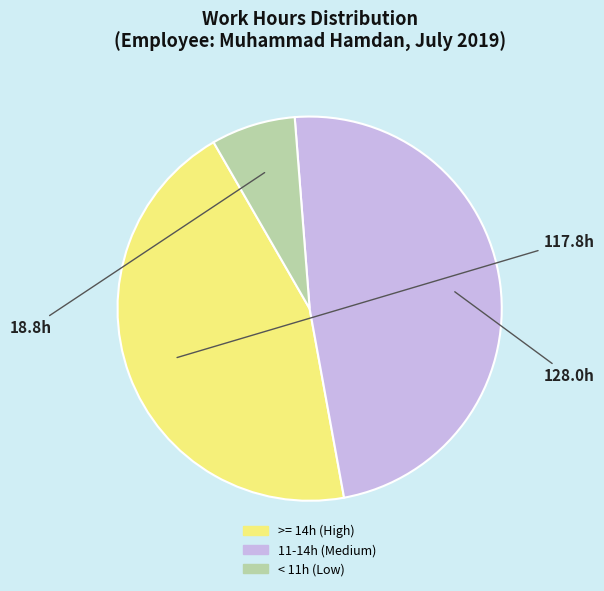

Is there a majority slice in this chart?

No